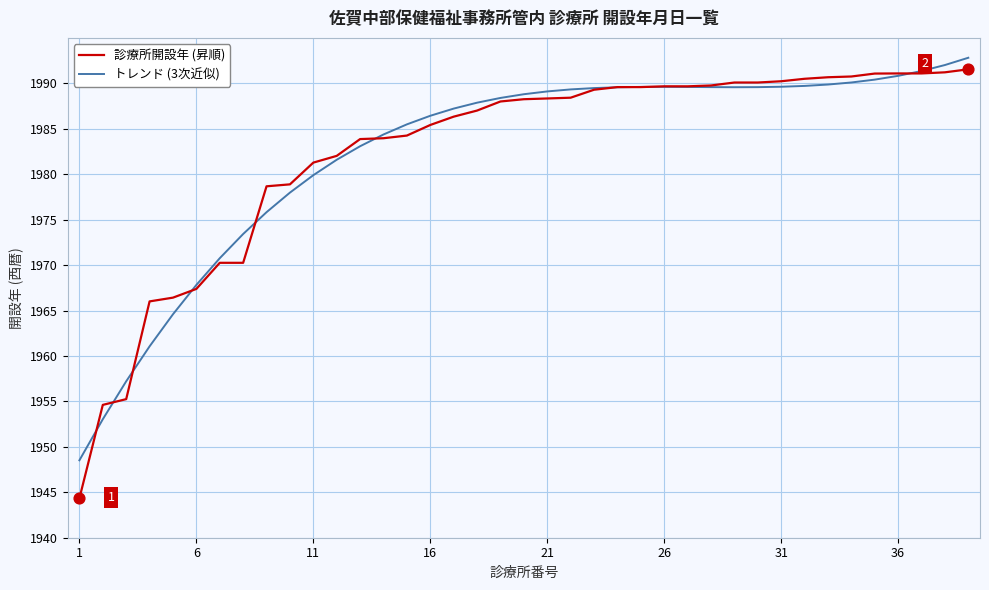

Which series has the widest spread of values?

診療所開設年 (昇順)